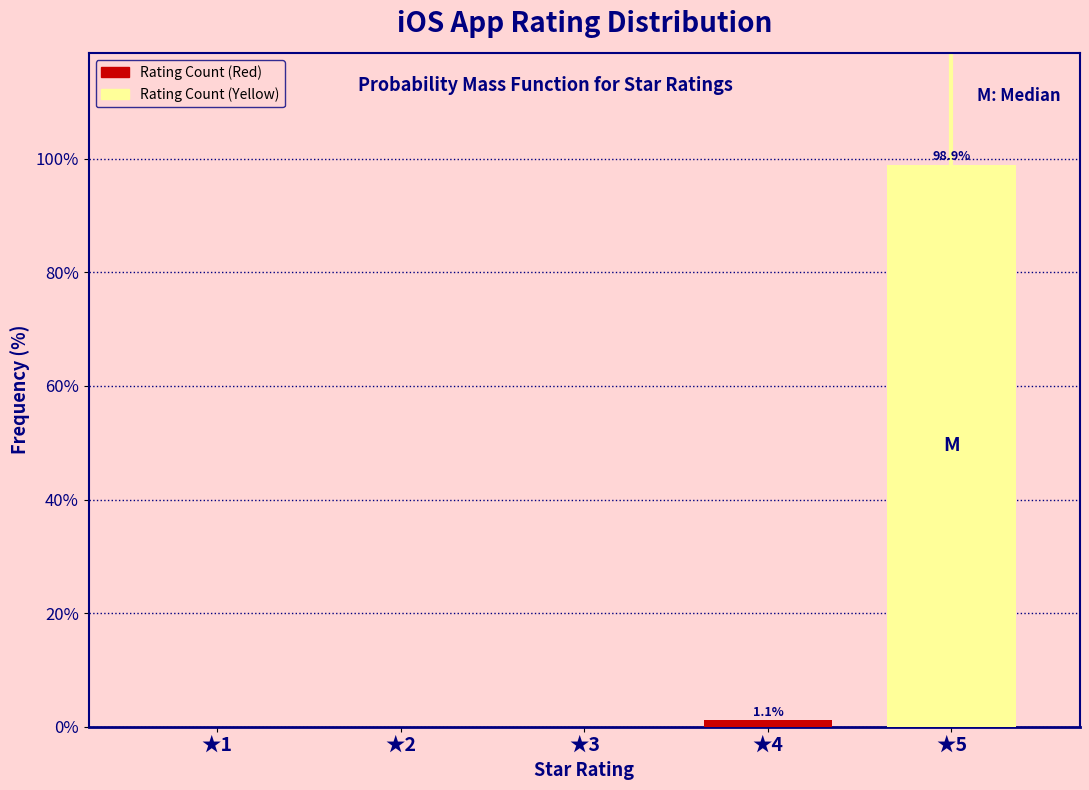

Reading left to right, list all the values displayed in this chart.

★1=0.0	★2=0.0	★3=0.0	★4=1.1	★5=98.9